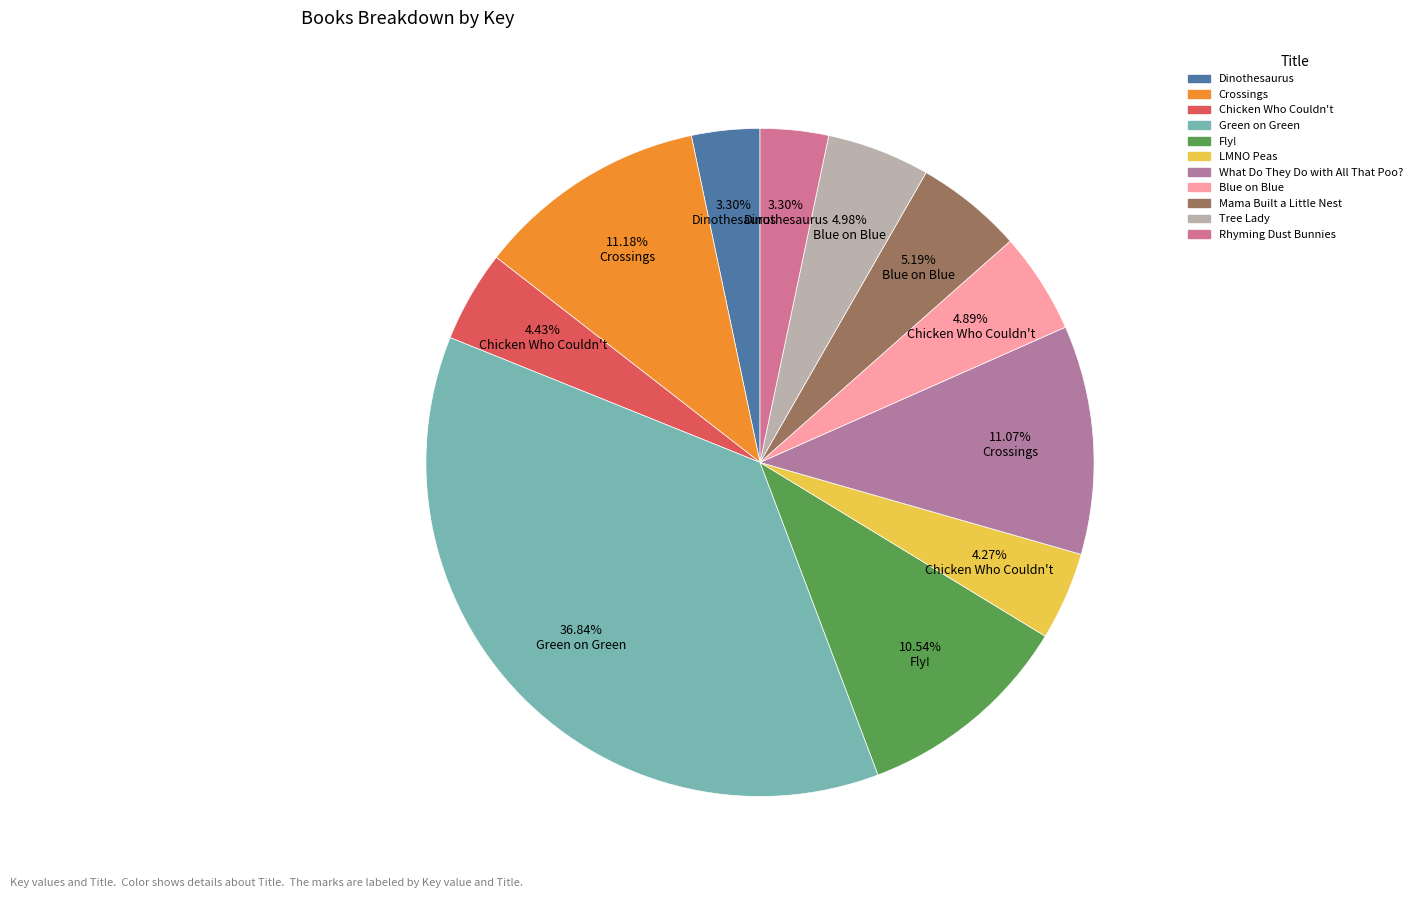

What is the smallest slice in the pie chart?

Dinothesaurus